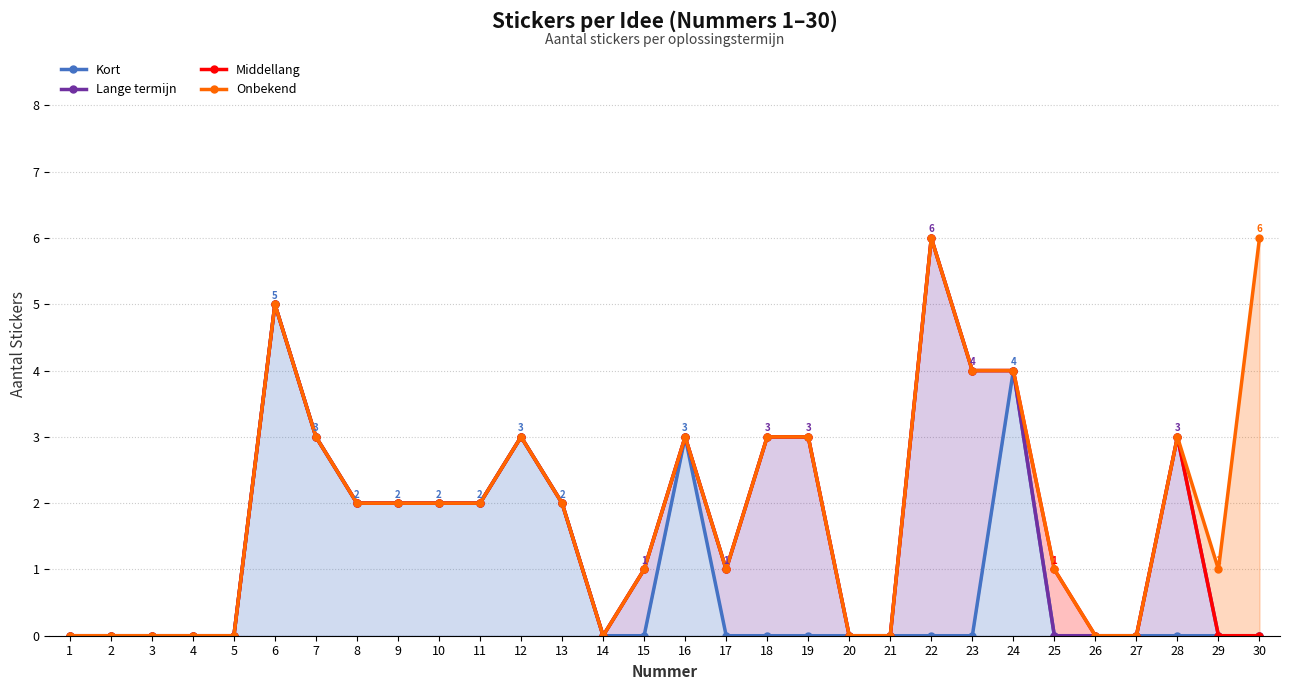

What is the total value across all series at 10?

8